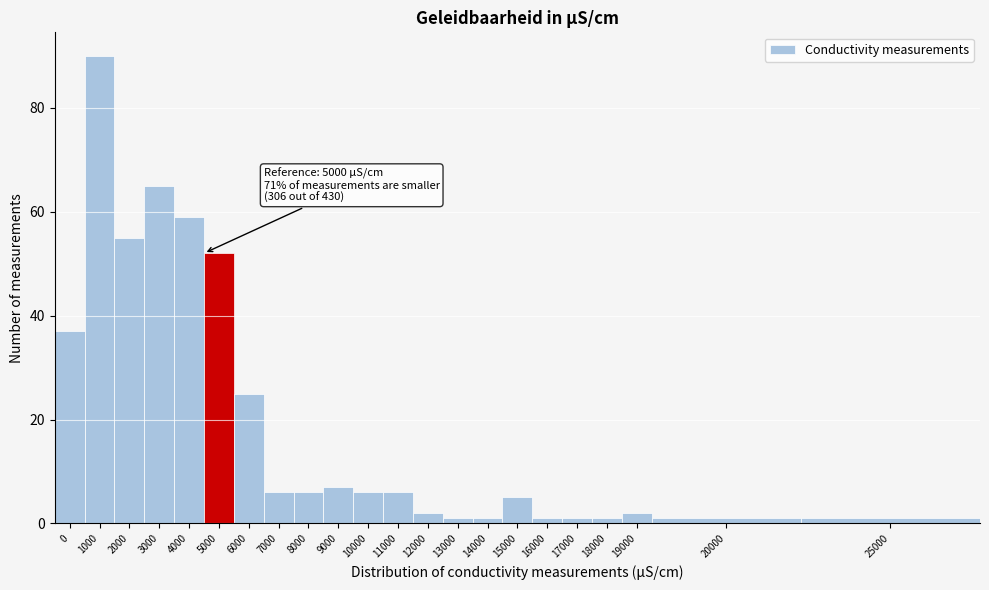

Reading left to right, list all the values displayed in this chart.

0=37	1000=90	2000=55	3000=65	4000=59	5000=52	6000=25	7000=6	8000=6	9000=7	10000=6	11000=6	12000=2	13000=1	14000=1	15000=5	16000=1	17000=1	18000=1	19000=2	20000=1	25000=1